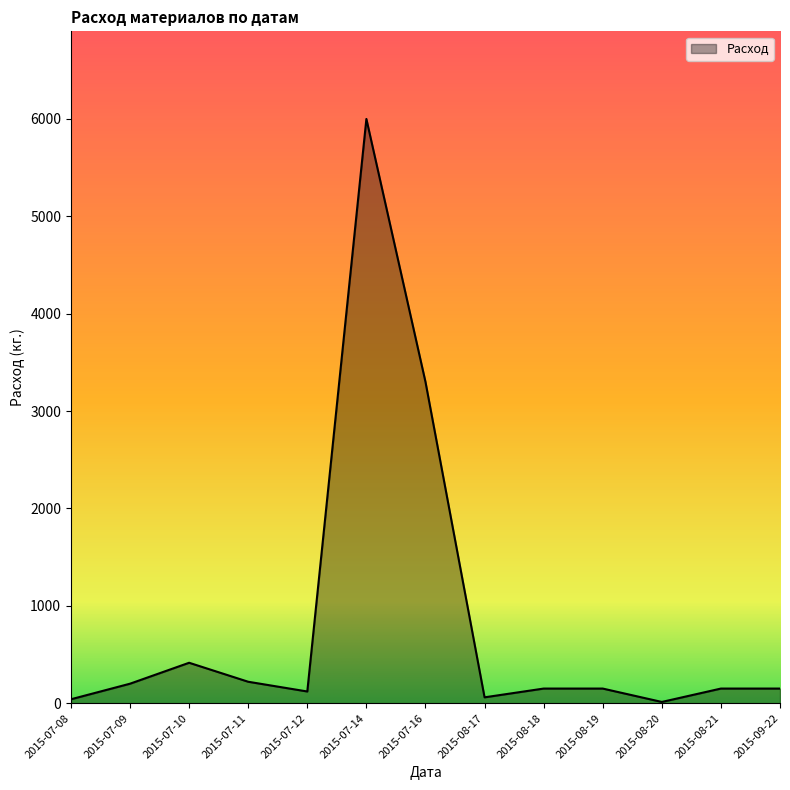

At which category does the data reach its first local valley?

2015-07-12